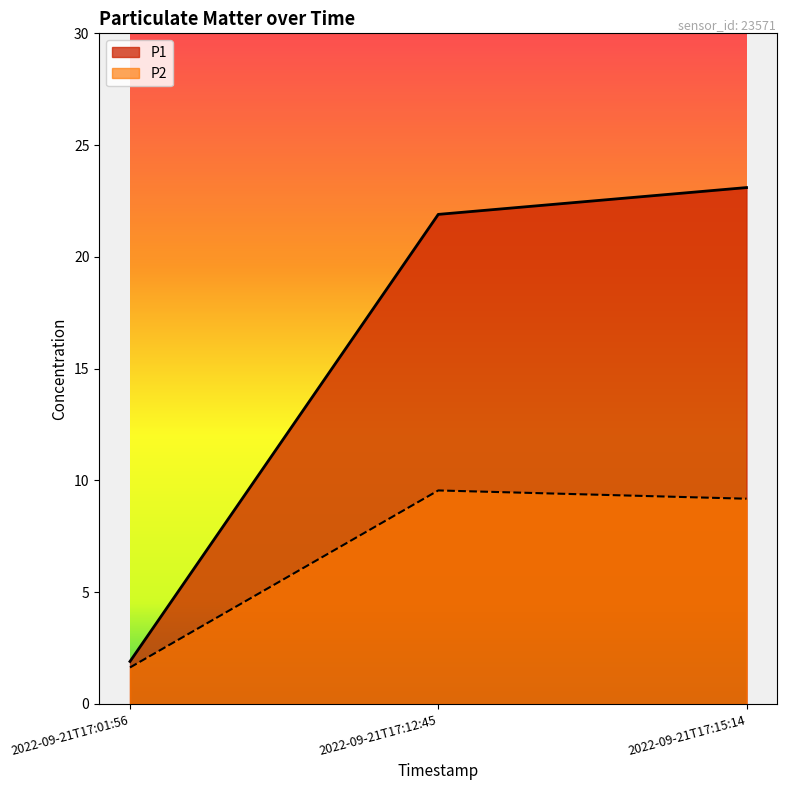

What is the average value of the P2 series?

6.8